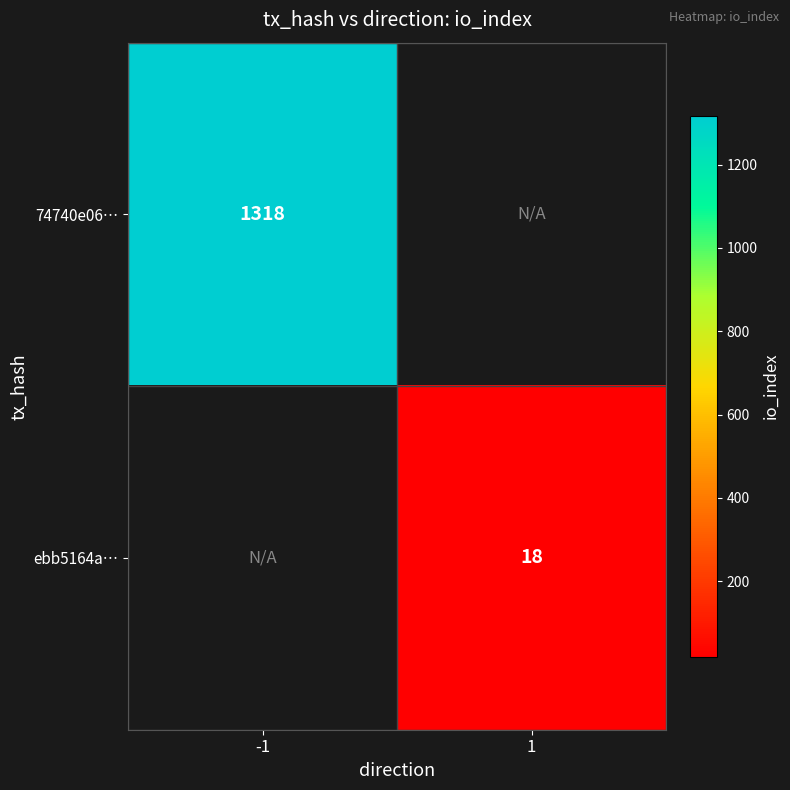

Which category has the lowest value across all series?

1